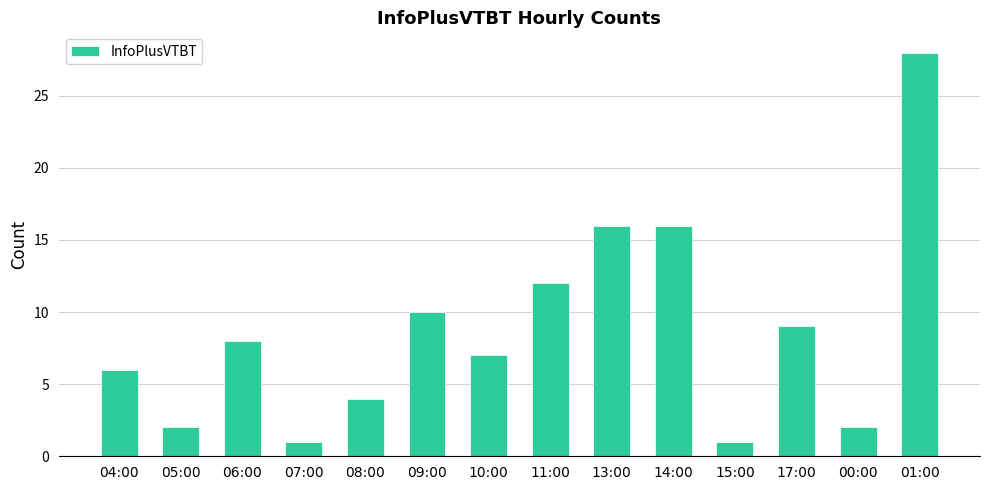

What is the label of the 11th bar from the left?

15:00